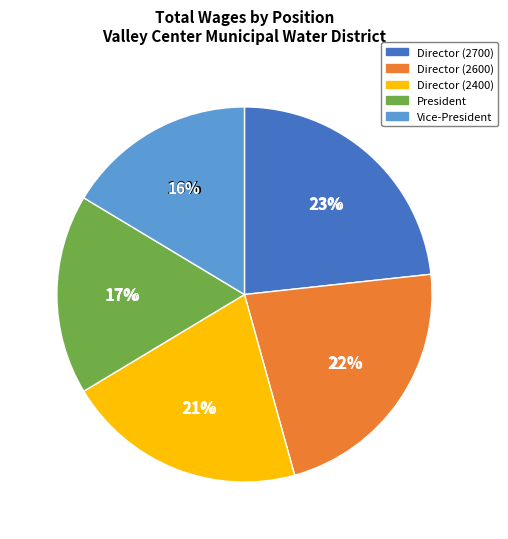

To the nearest percent, what is the combined percentage of Vice-President and Director (2600)?

39%